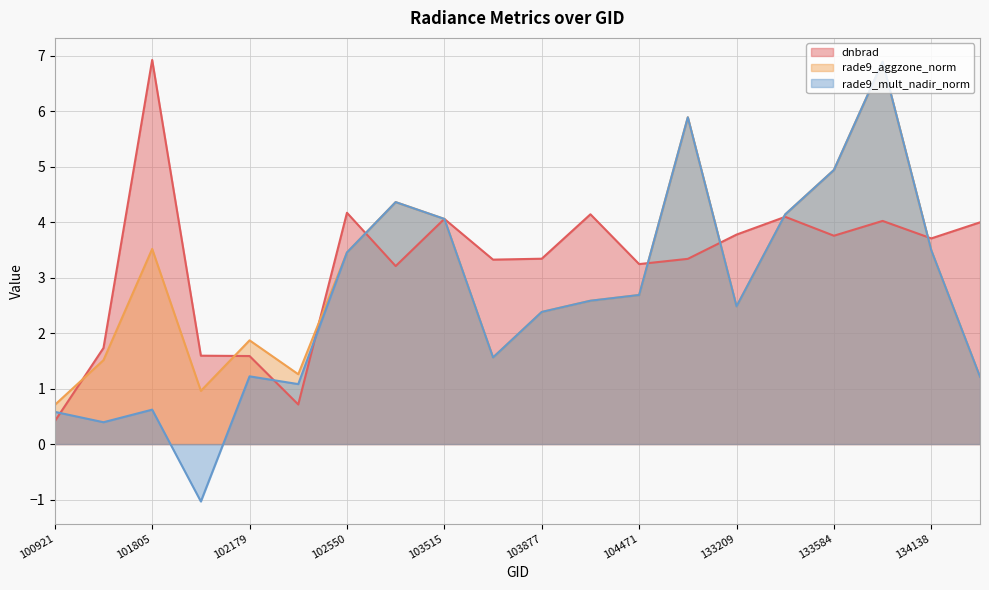

Between 101917 and 103515, which series saw the biggest shift?

rade9_mult_nadir_norm